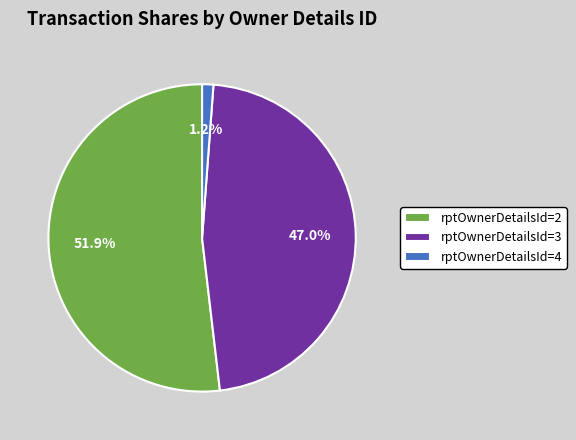

Combined, what portion of the pie is rptOwnerDetailsId=2 and rptOwnerDetailsId=4?

53.0%